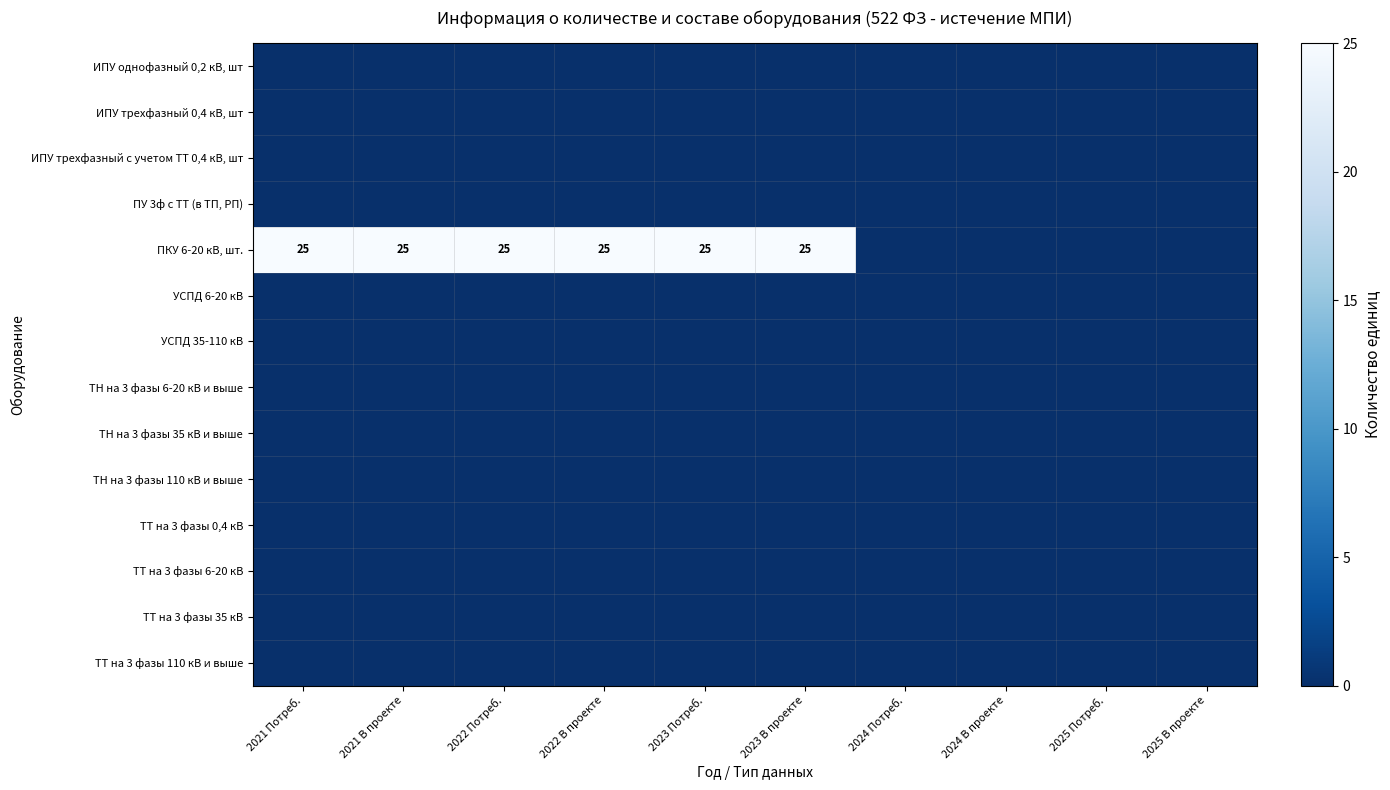

What is the sum of the ПКУ 6-20 кВ, шт. values at 2023 Потреб. and 2023 В проекте?

50